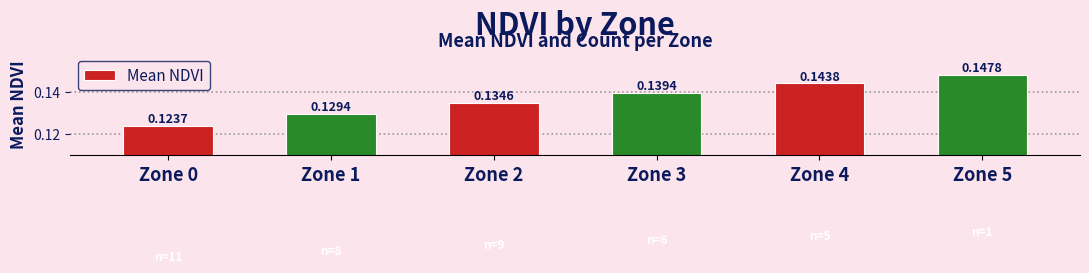

Rank the categories by value from highest to lowest.

Zone 5, Zone 4, Zone 3, Zone 2, Zone 1, Zone 0